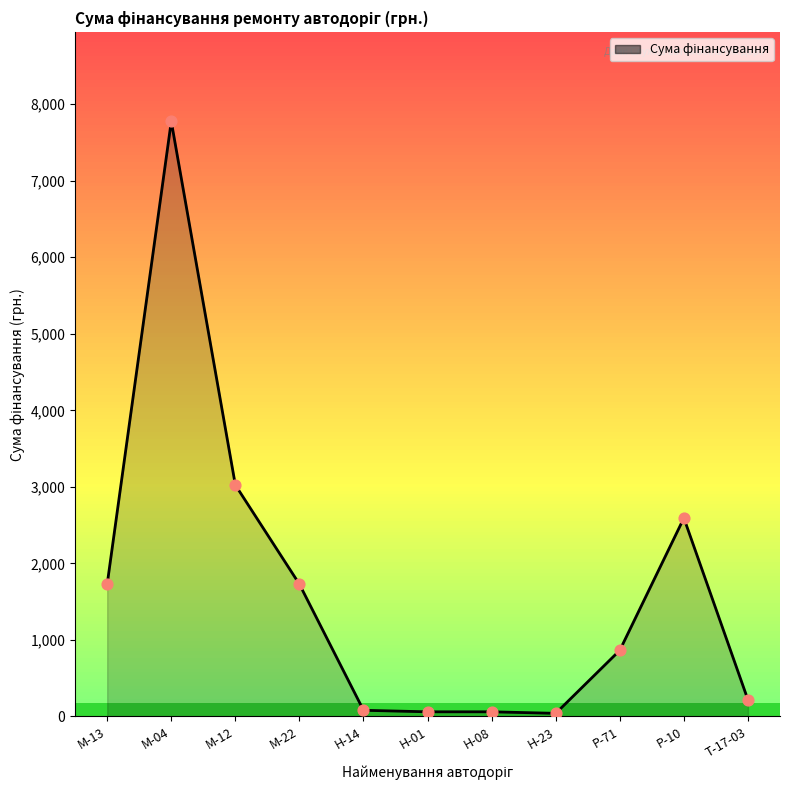

What is the change in value from М-22 to Н-08?

-1668